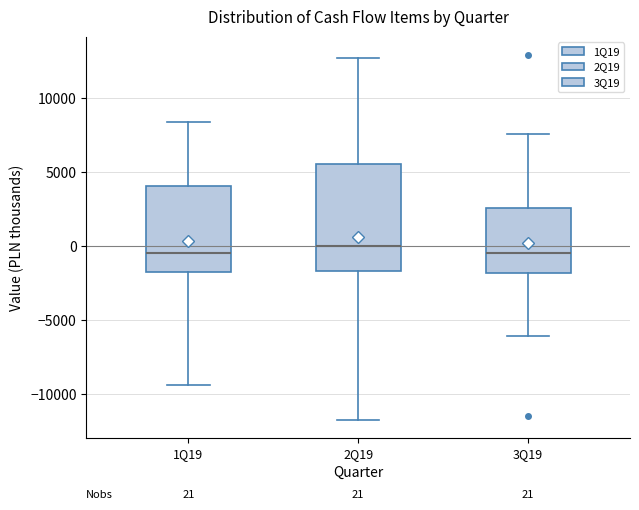

Which box is the tallest, from its lower edge to its upper edge?

2Q19